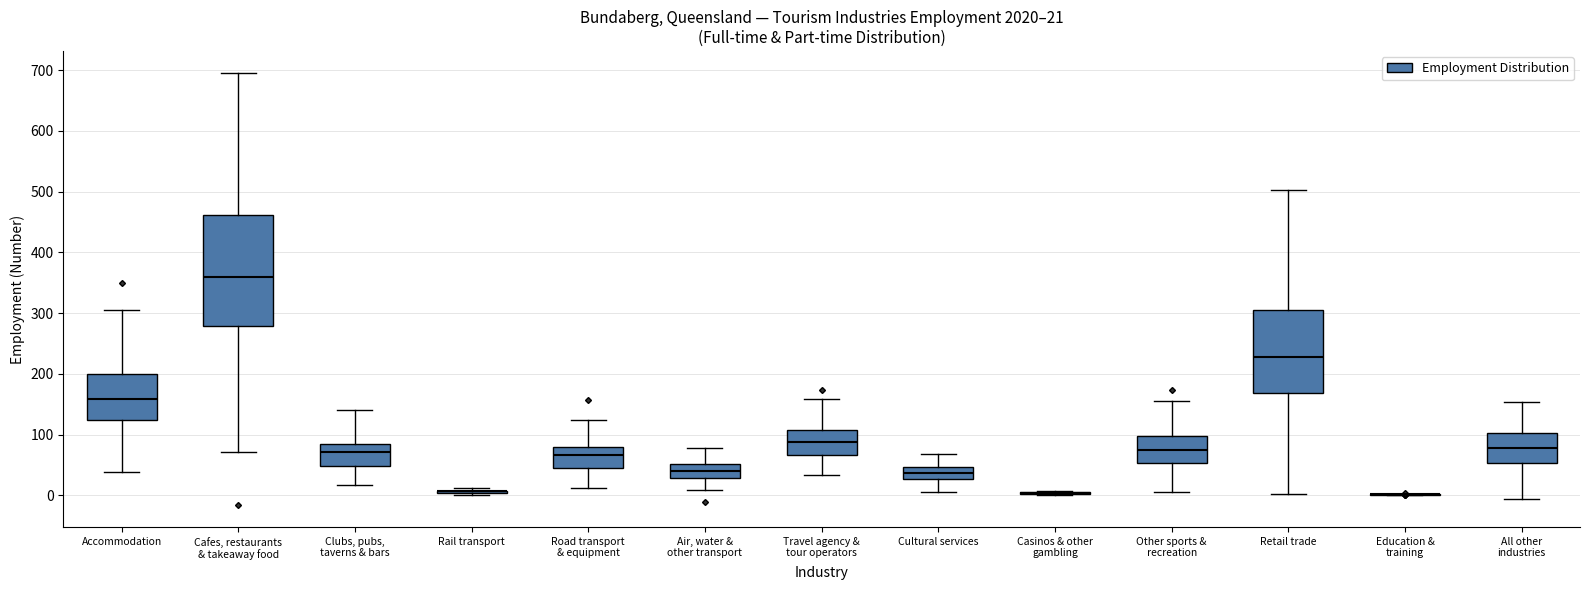

Comparing the boxes themselves (not the whiskers), which one is the tallest?

Cafes, restaurants & takeaway food